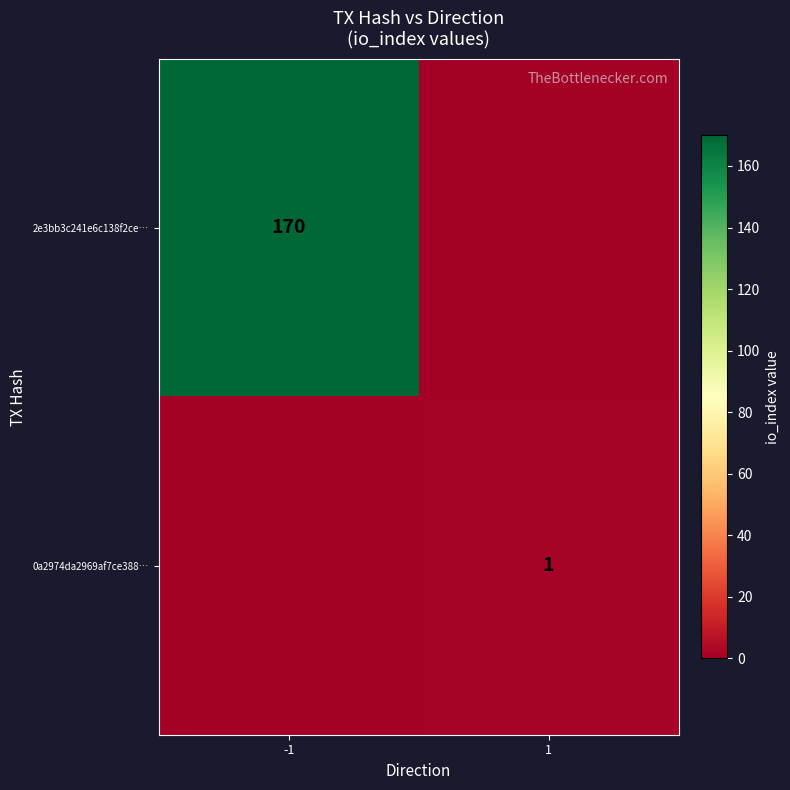

The value of 2e3bb3c241e6c138f2ce… at -1 is 170. True or false?

True